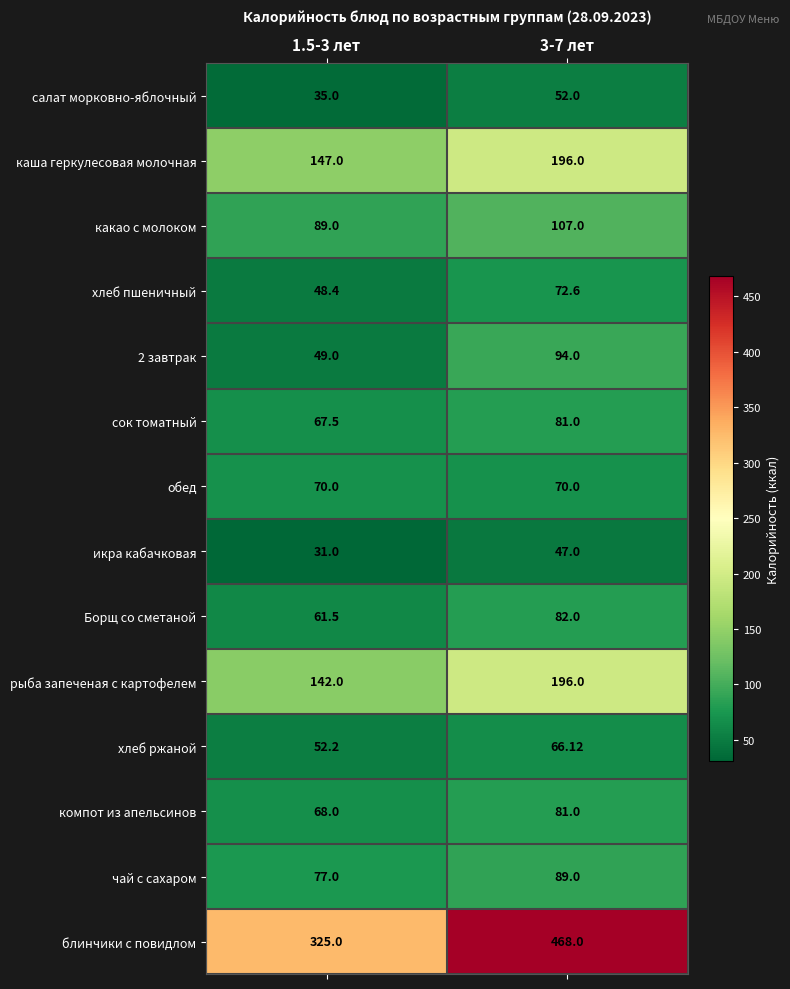

Between 1.5-3 лет and 3-7 лет, which series saw the biggest shift?

блинчики с повидлом